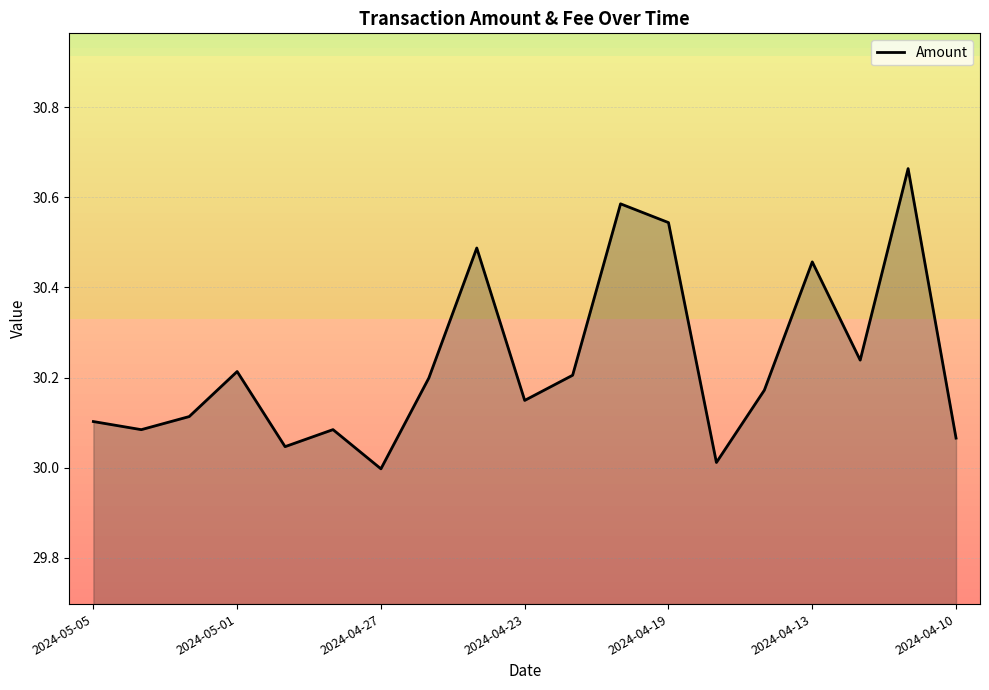

What is the difference between the maximum and minimum values?

0.7